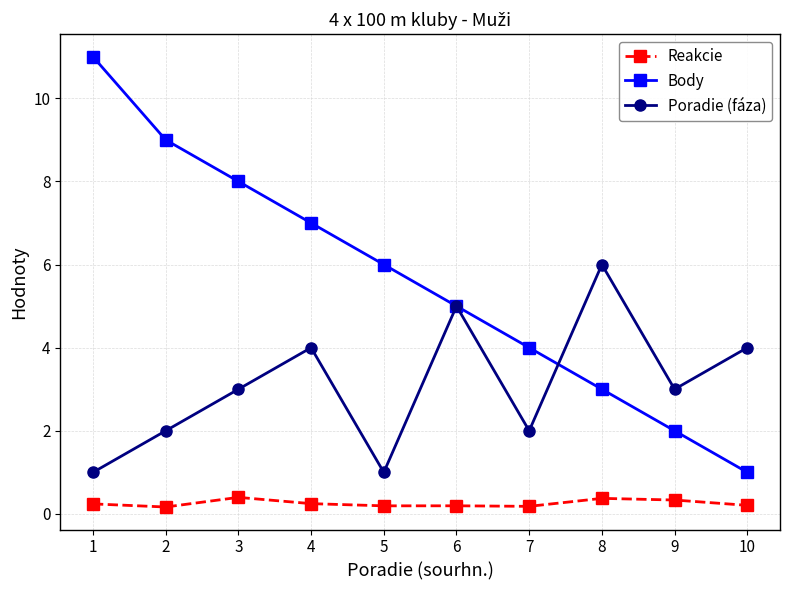

Rank the series at 7 from highest to lowest value.

Body, Poradie (fáza), Reakcie